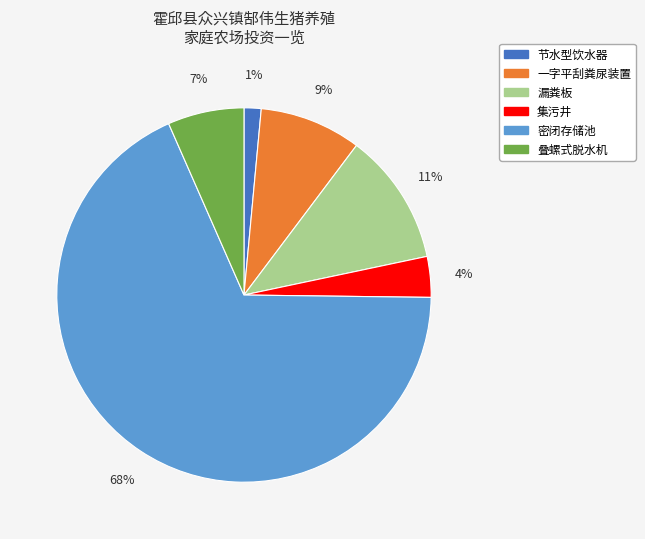

How many slices are in this pie chart?

6